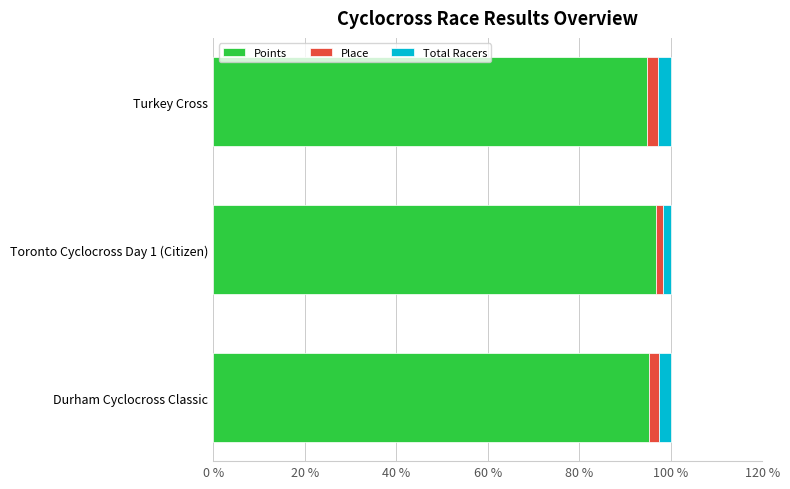

The value of Points at Durham Cyclocross Classic is 95.2. True or false?

True